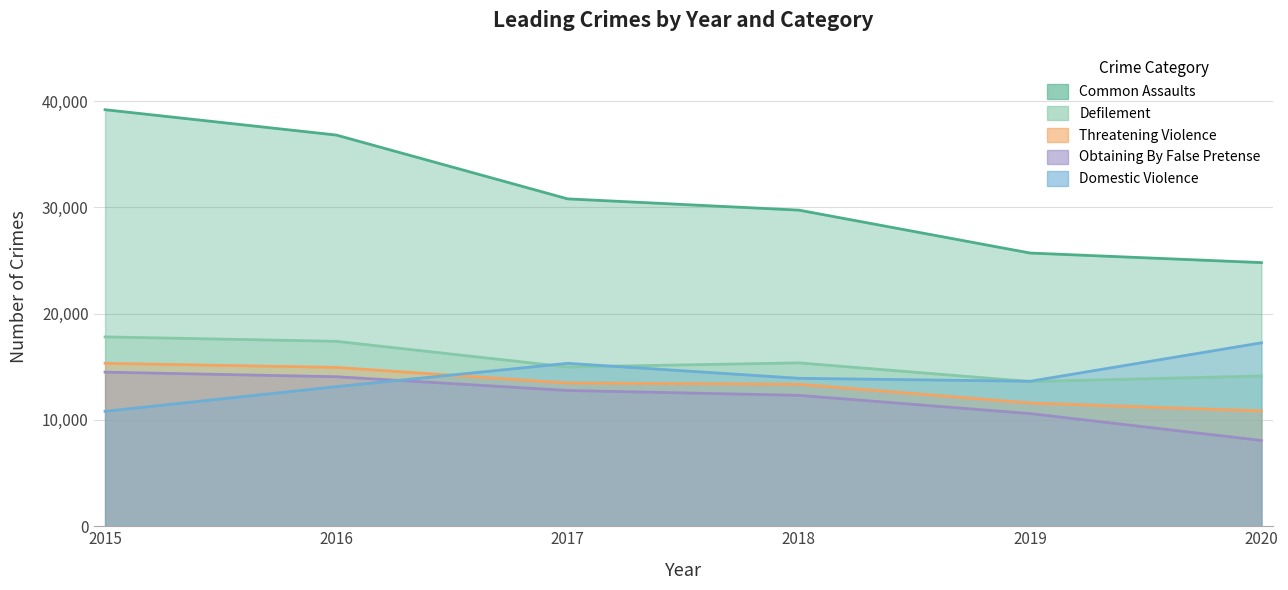

How many categories are shown in the chart?

6